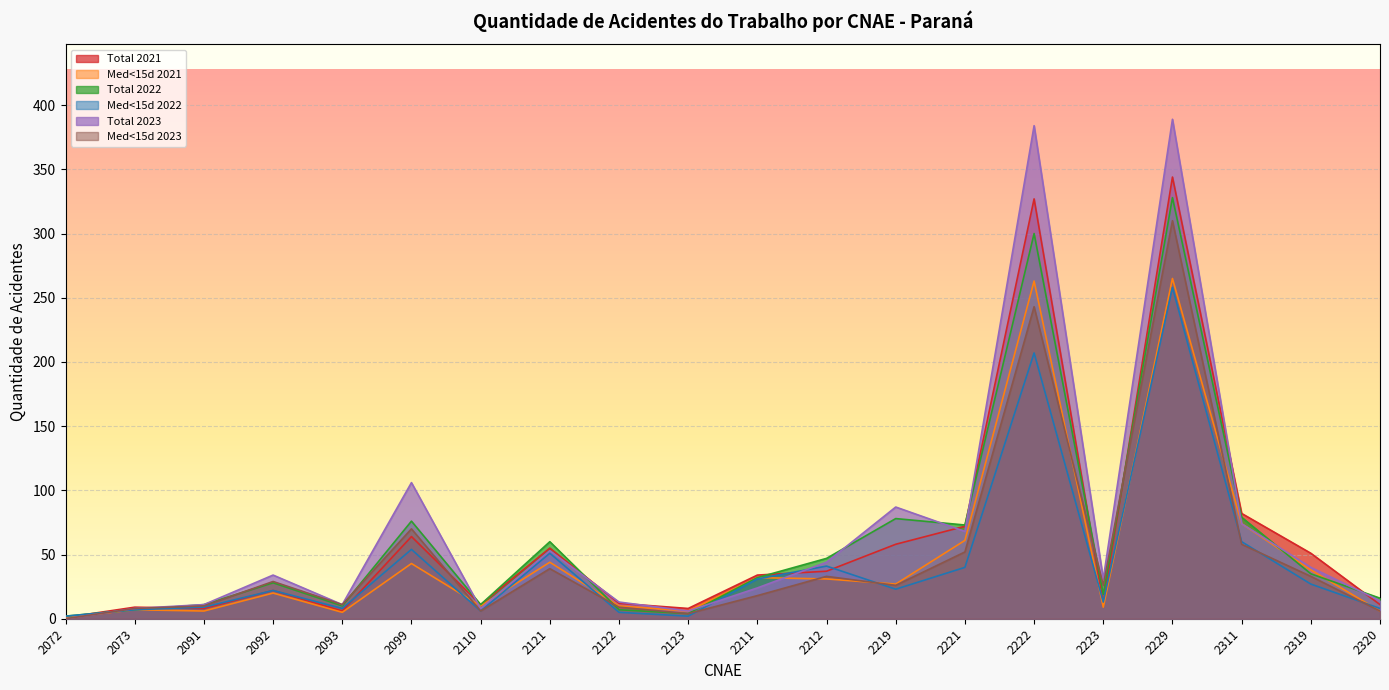

At how many categories does at least one series exceed 12?

14